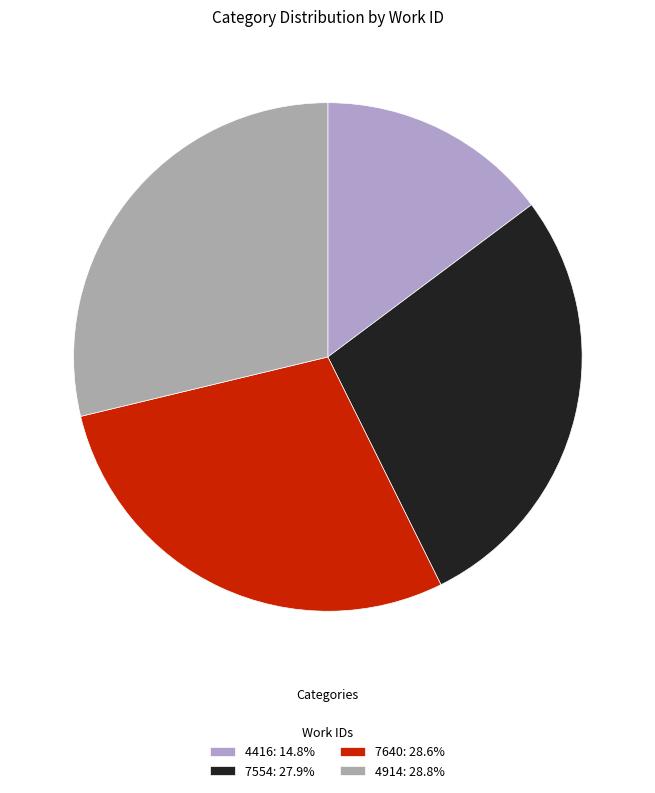

Is it true that 4914 is 17% of the pie?

False